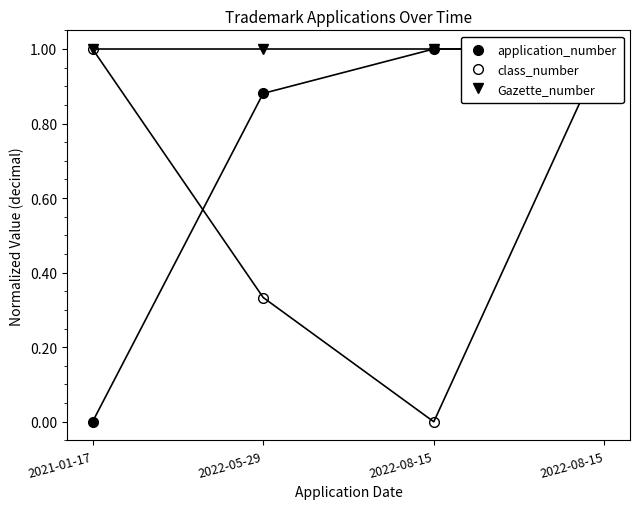

True or false: Gazette_number and class_number intersect in this chart.

False